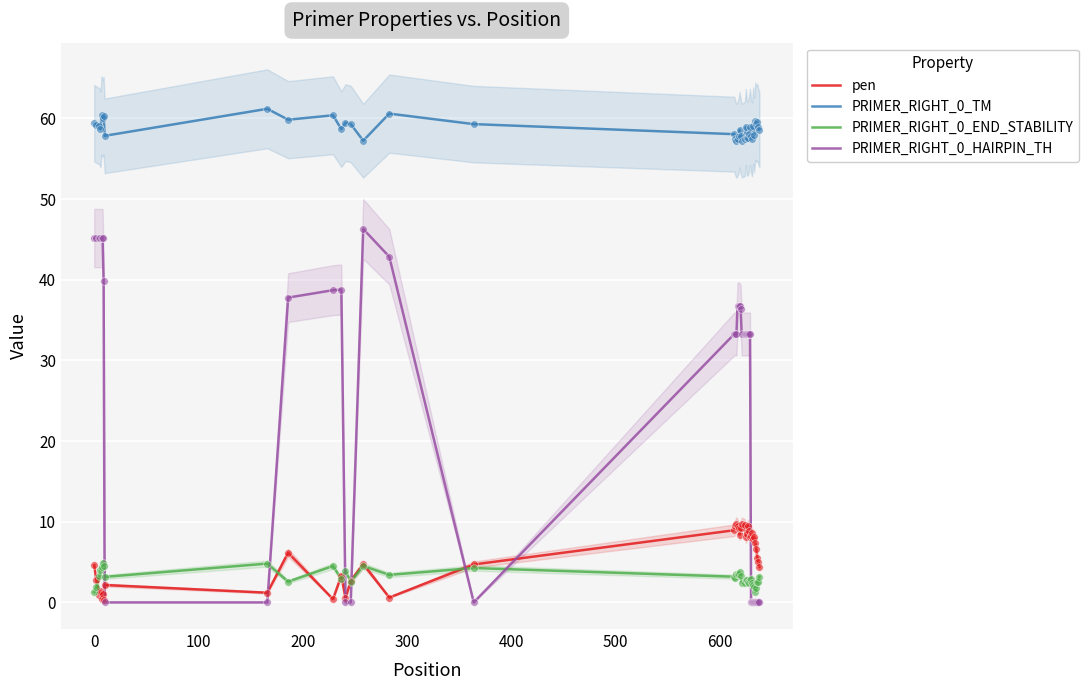

Which series reaches the minimum Y coordinate?

PRIMER_RIGHT_0_HAIRPIN_TH